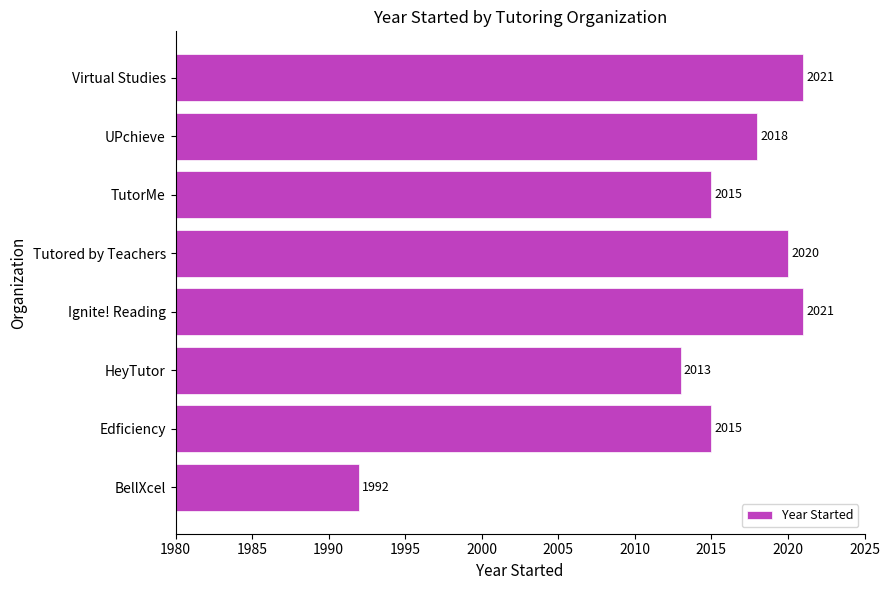

Where is the data nearest to the value 2006?

HeyTutor